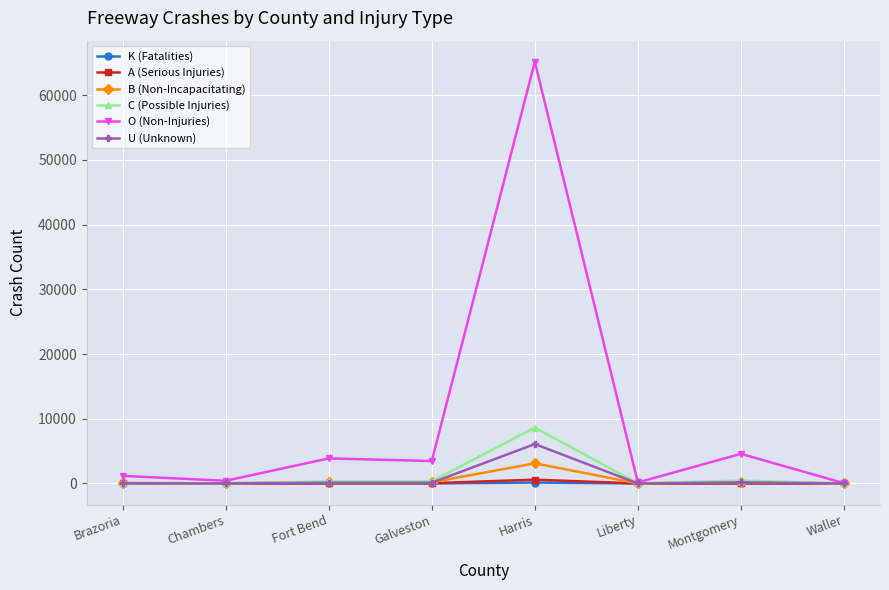

Which series has the largest range (max minus min)?

O (Non-Injuries)